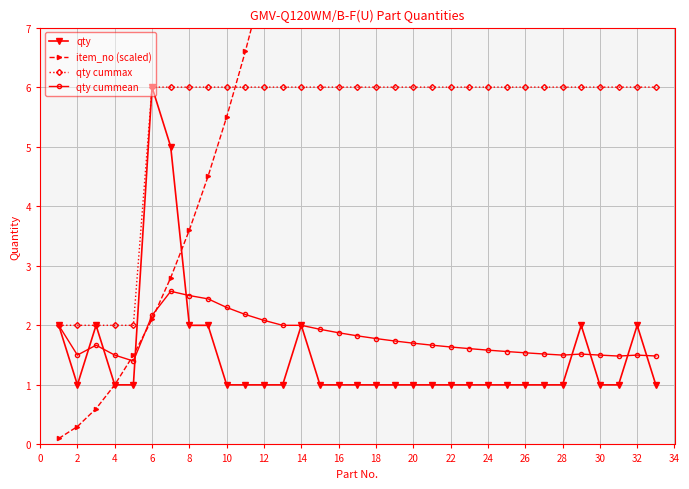

Does the chart have visible grid lines?

Yes